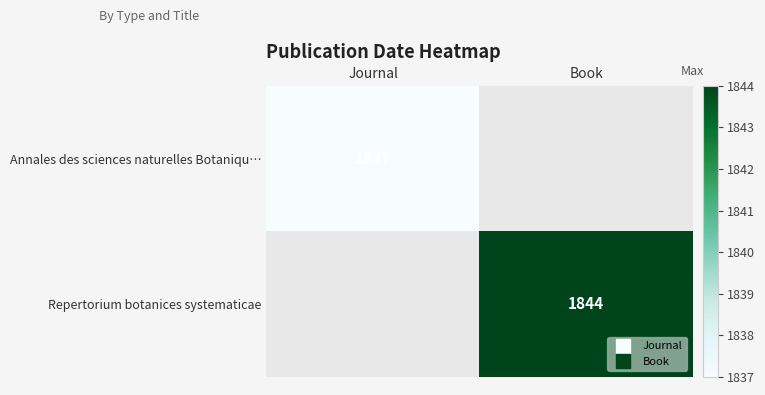

What is the smallest value displayed?

1837.0